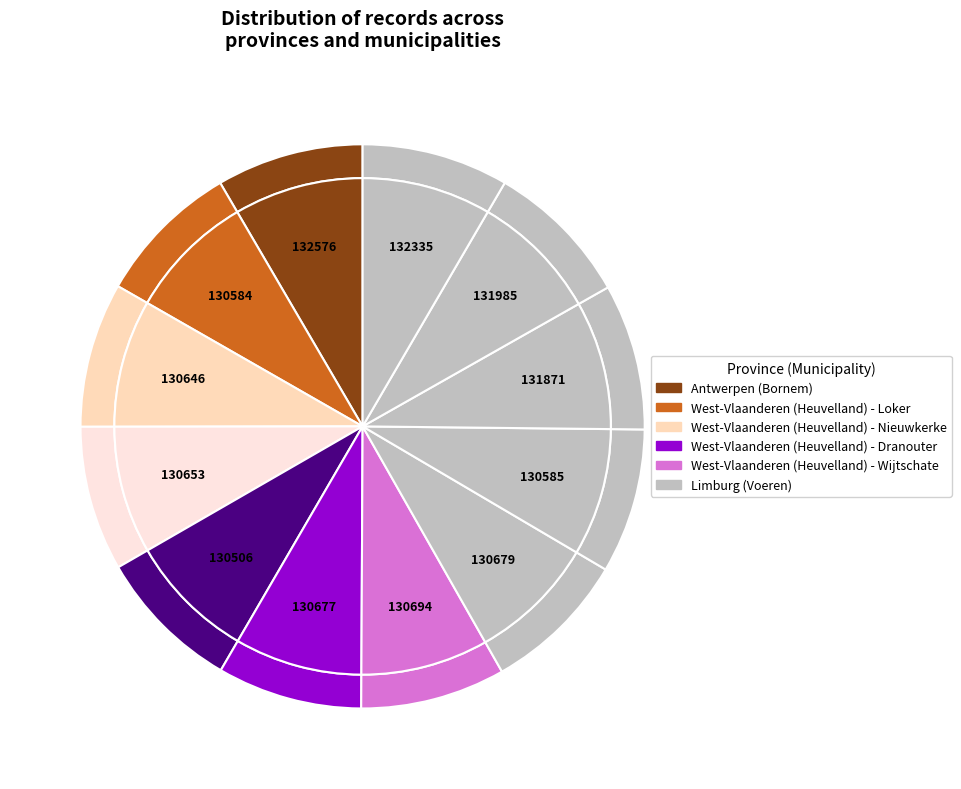

Combined, do Gemengde haag als erfafsluiting and Gemengde haag van liguster en hulst account for over 50%?

No